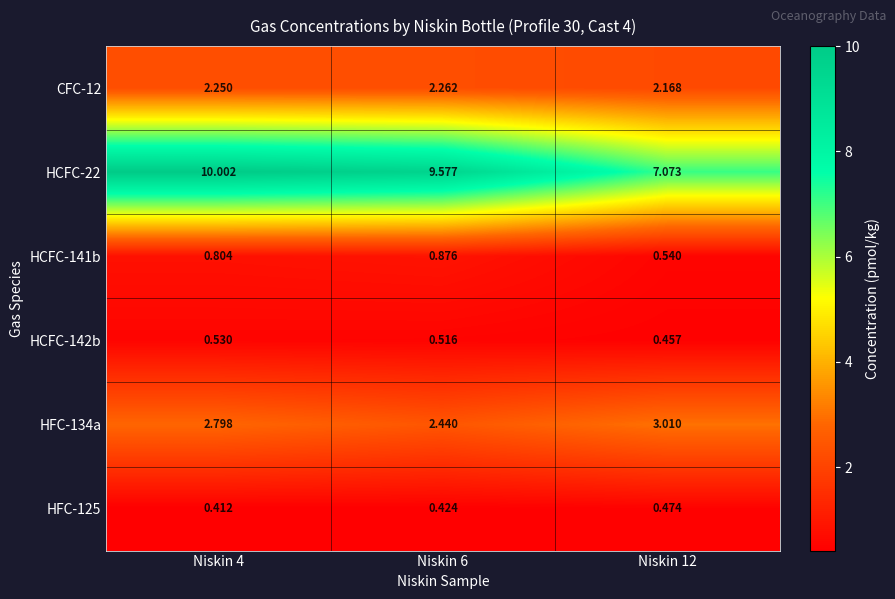

Is the value of HCFC-22 at Niskin 12 greater than the value of HFC-125 at Niskin 12?

Yes